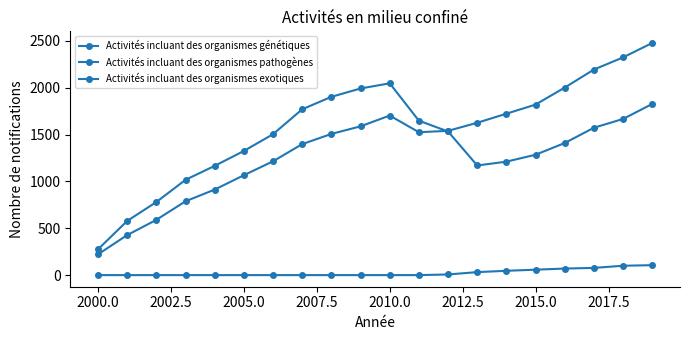

How many lines are shown in the chart?

3